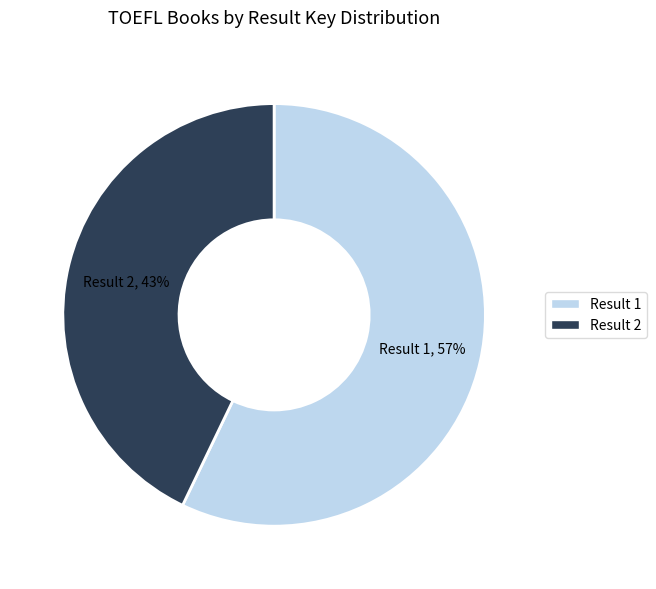

Which slice is the smallest?

Result 2